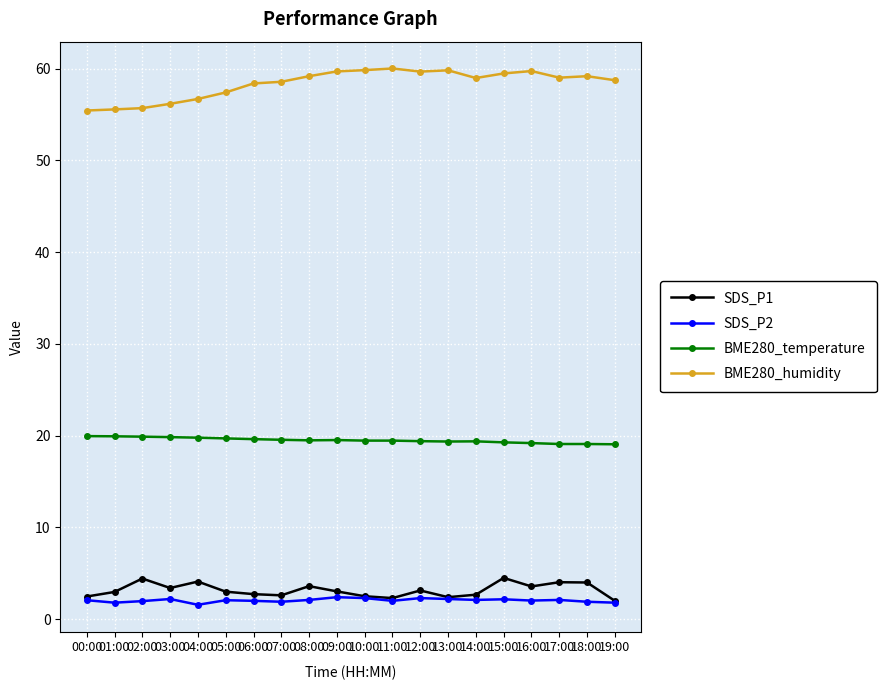

What is the highest value of the SDS_P2 series?

2.4